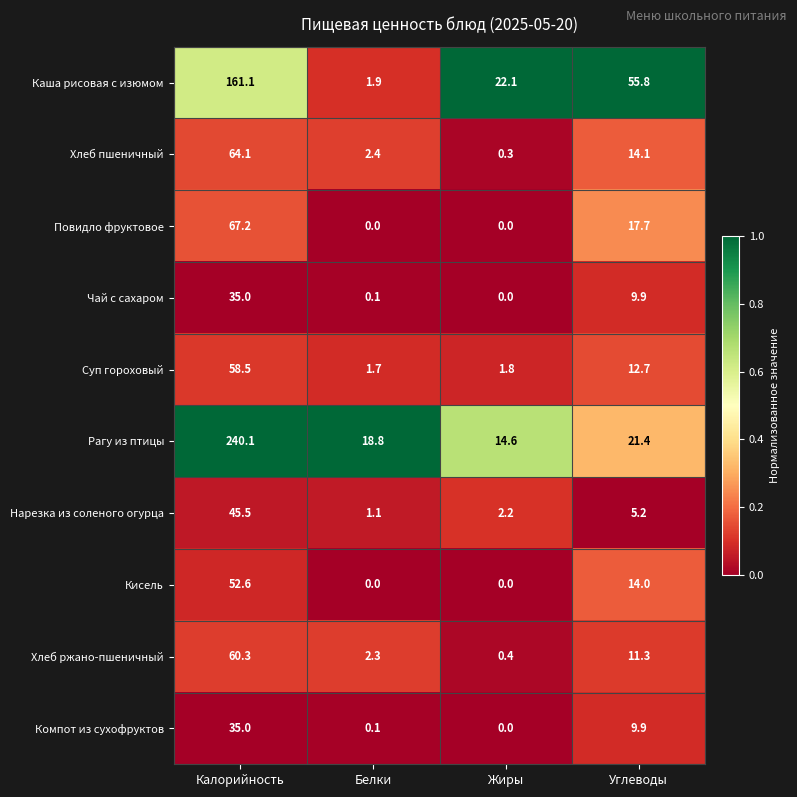

What is the maximum value shown in the chart?

240.1